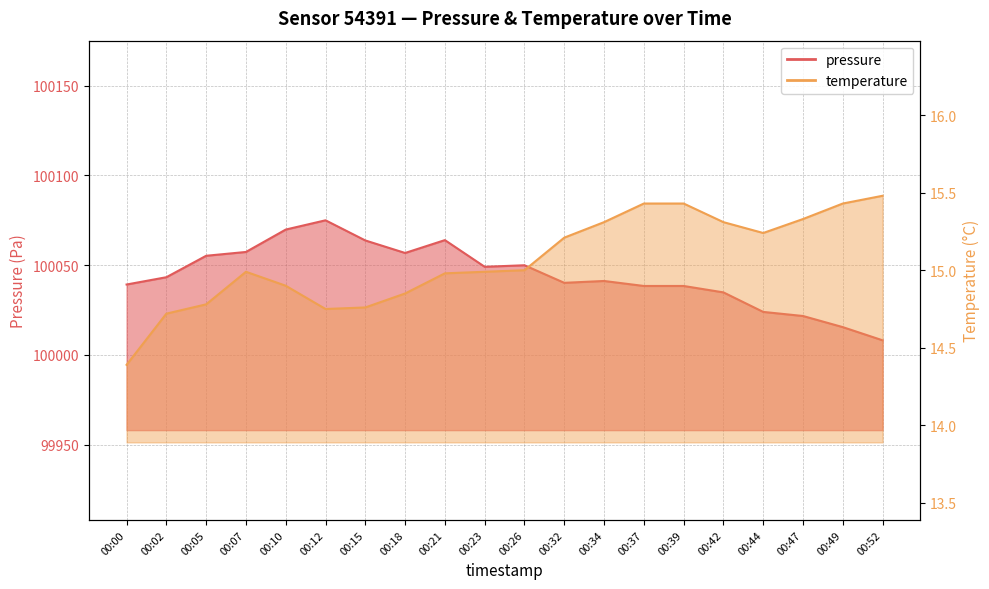

At which category is the sum across all series the highest?

00:12